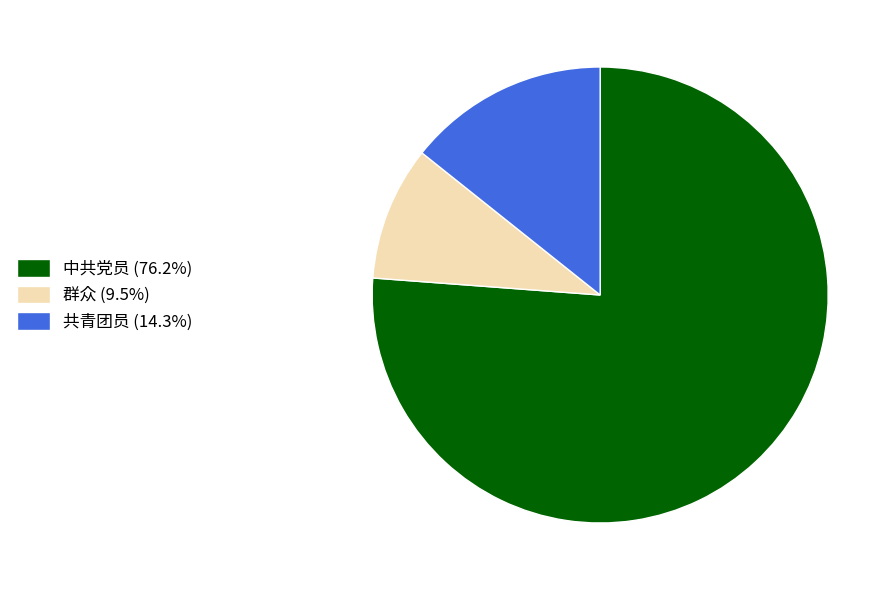

What is the smallest slice in the pie chart?

群众